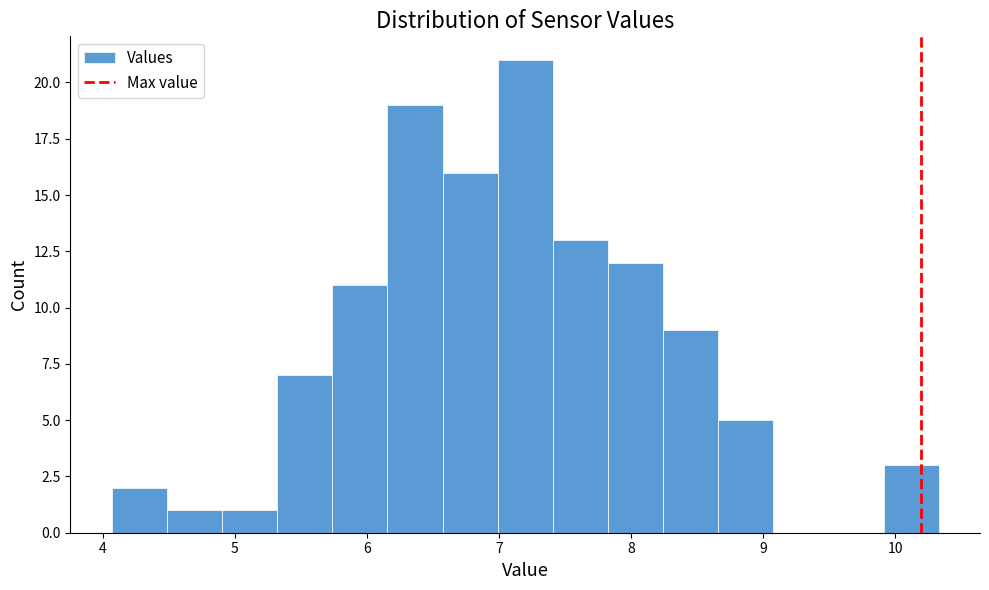

Which range on the x-axis has the tallest bar?

7.0 to 7.4